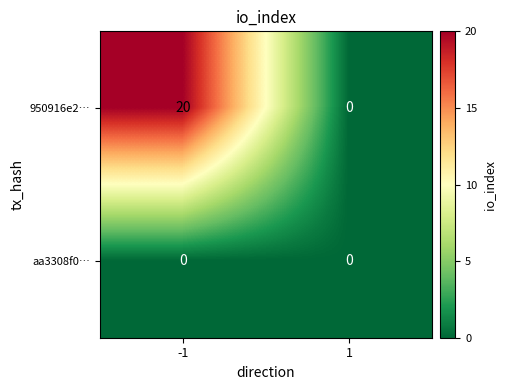

List the series in order of their overall mean, highest first.

950916e2…, aa3308f0…